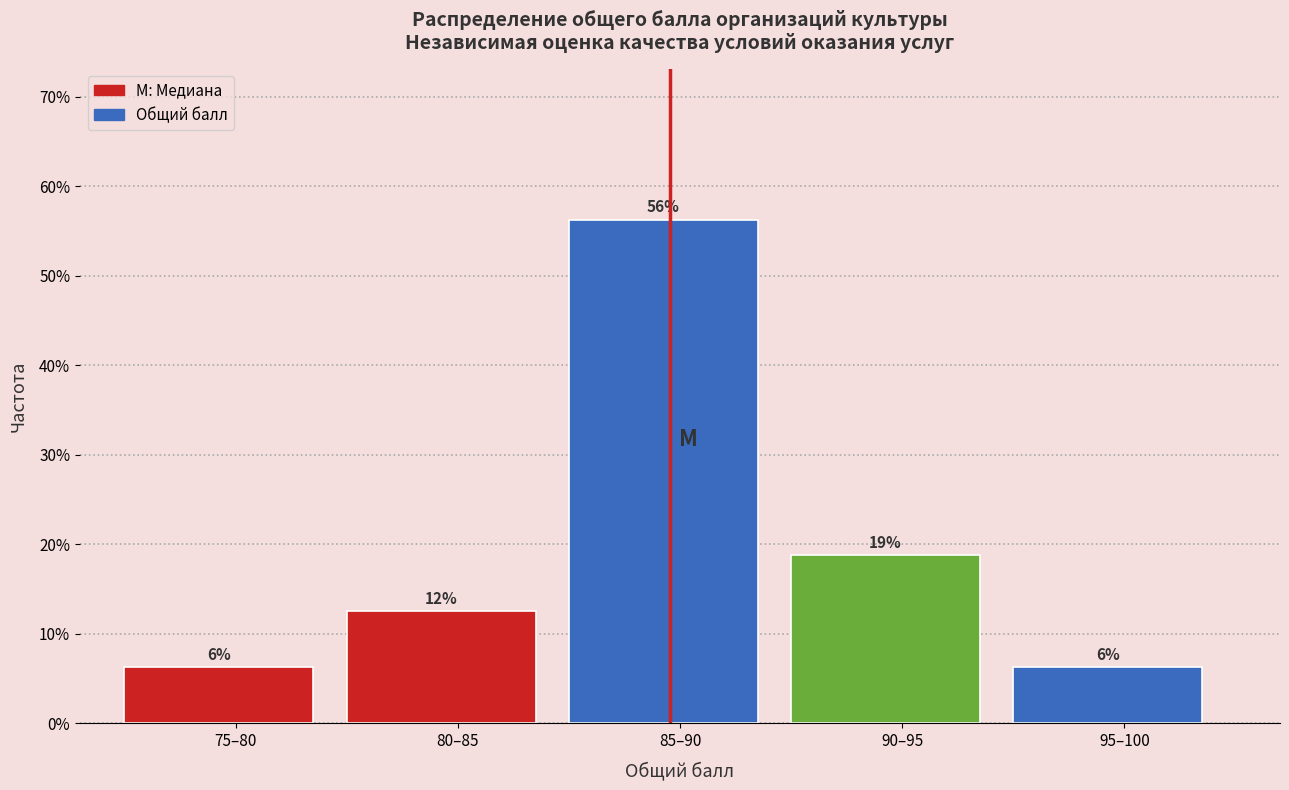

Does the chart contain any negative values?

No